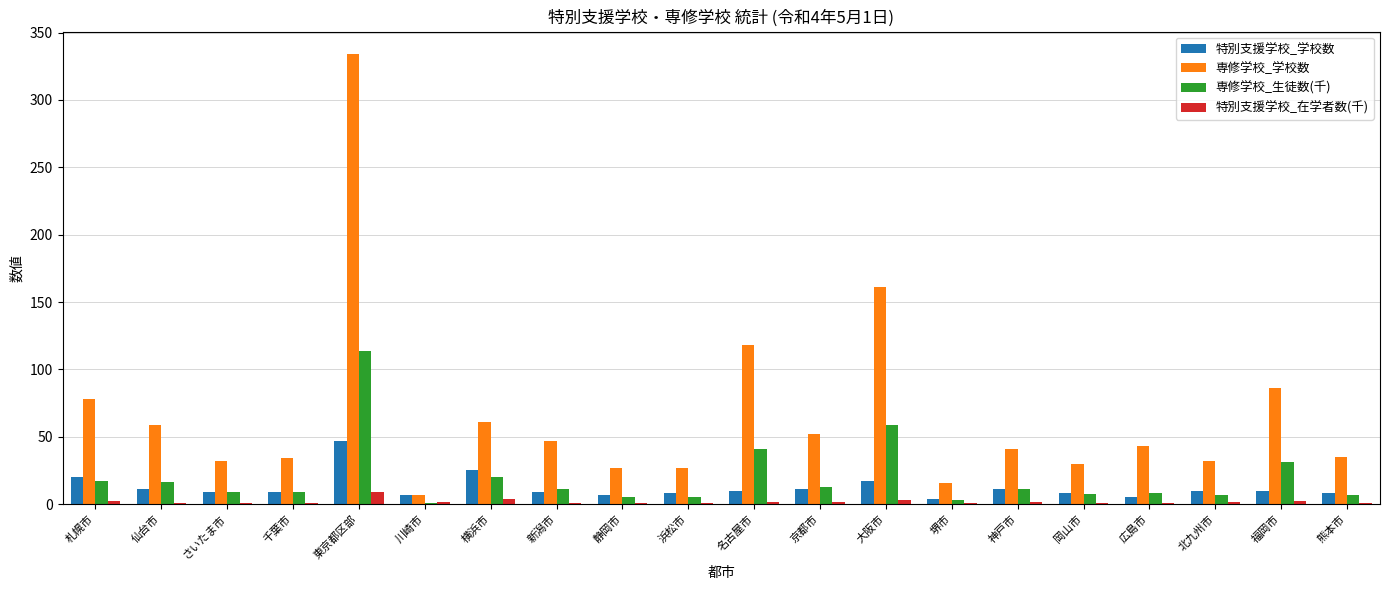

Is it true that 専修学校_生徒数(千) equals 41.1 at 名古屋市?

True